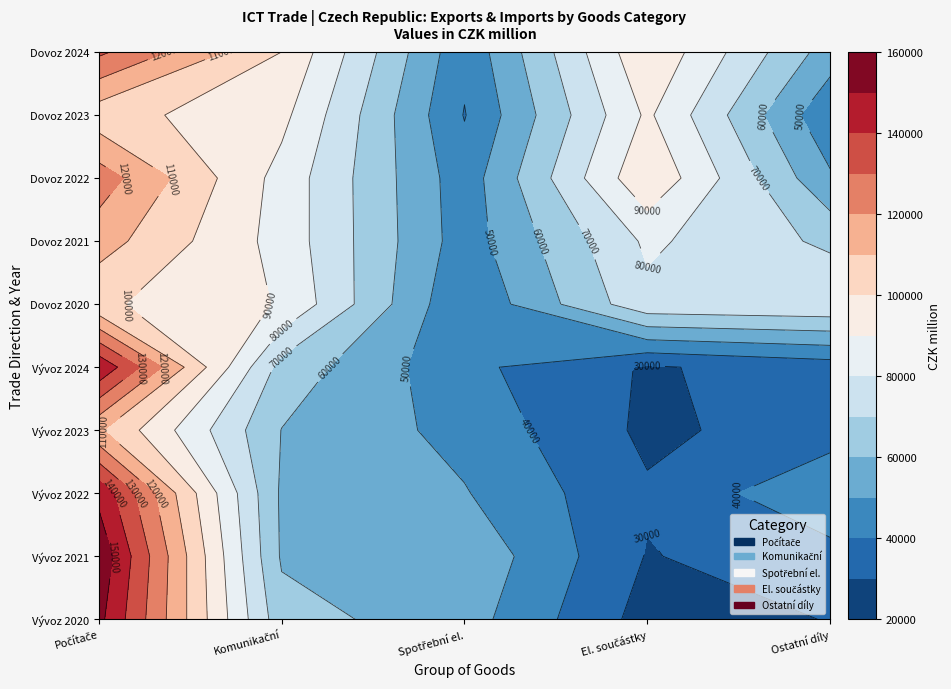

What is the sum of all Ostatní díly a části ICT values?

480478.5